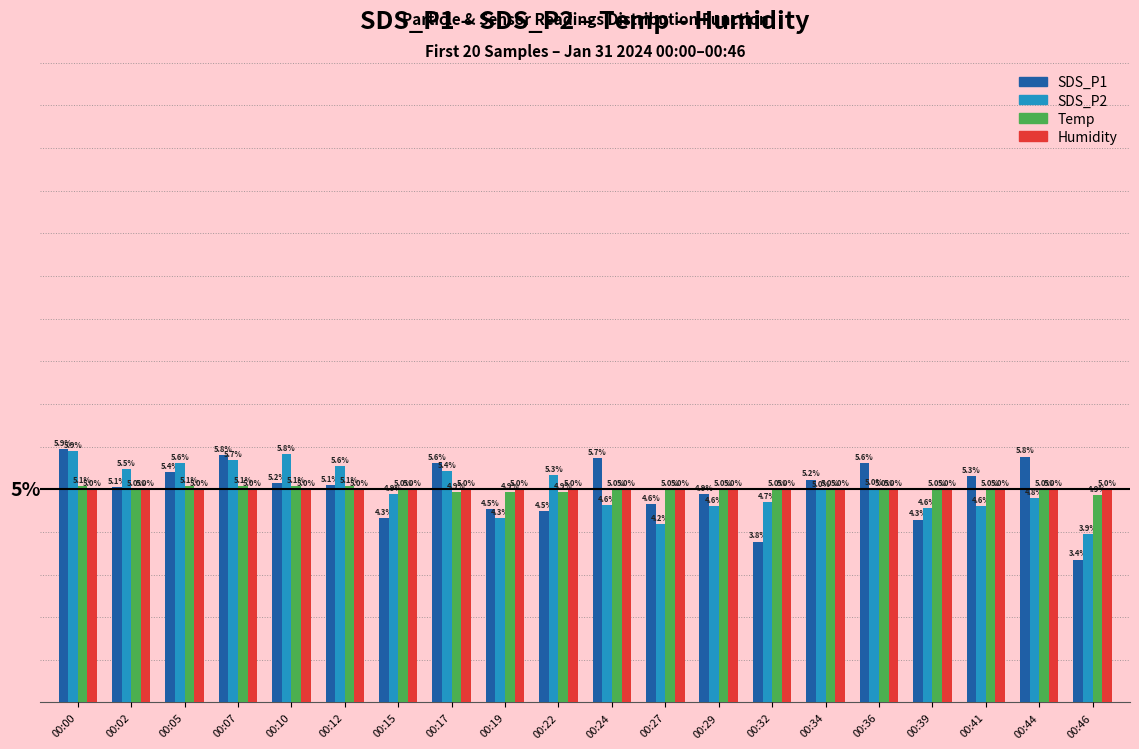

At which label is SDS_P1 closest to 4?

00:32